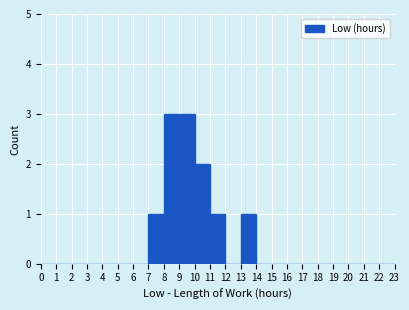

How tall is the bar that spans 8 to 9 on the x-axis? The values are not printed on the chart, so give them approximately, as read against the axis.

3